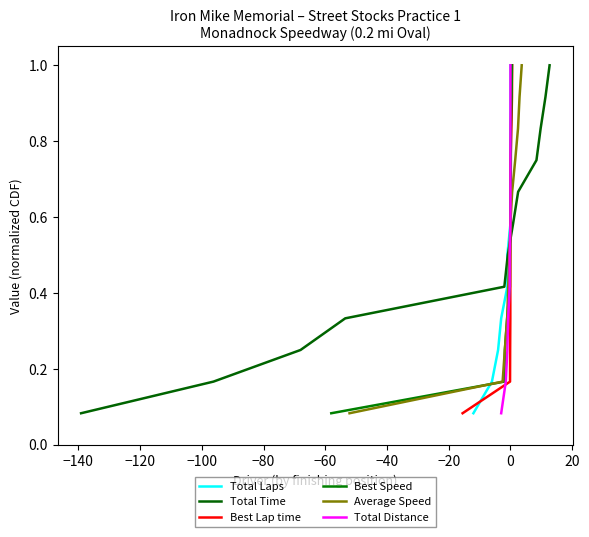

What is the highest value of the Best Lap time series?

1.0